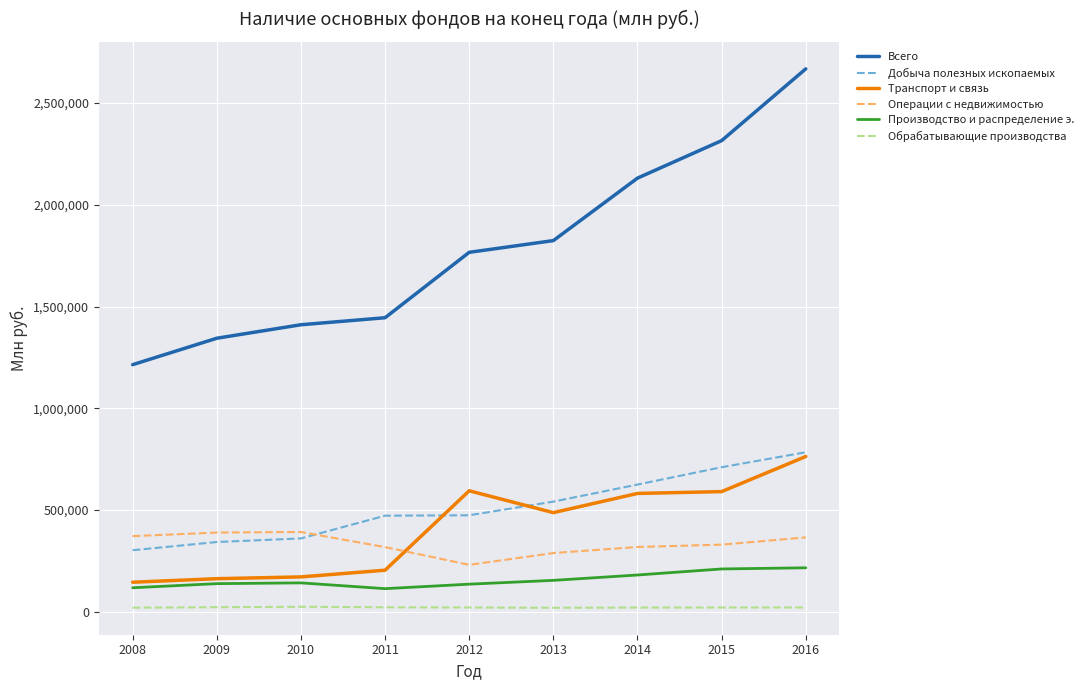

Is it true that Транспорт и связь equals 594568 at 2012?

True